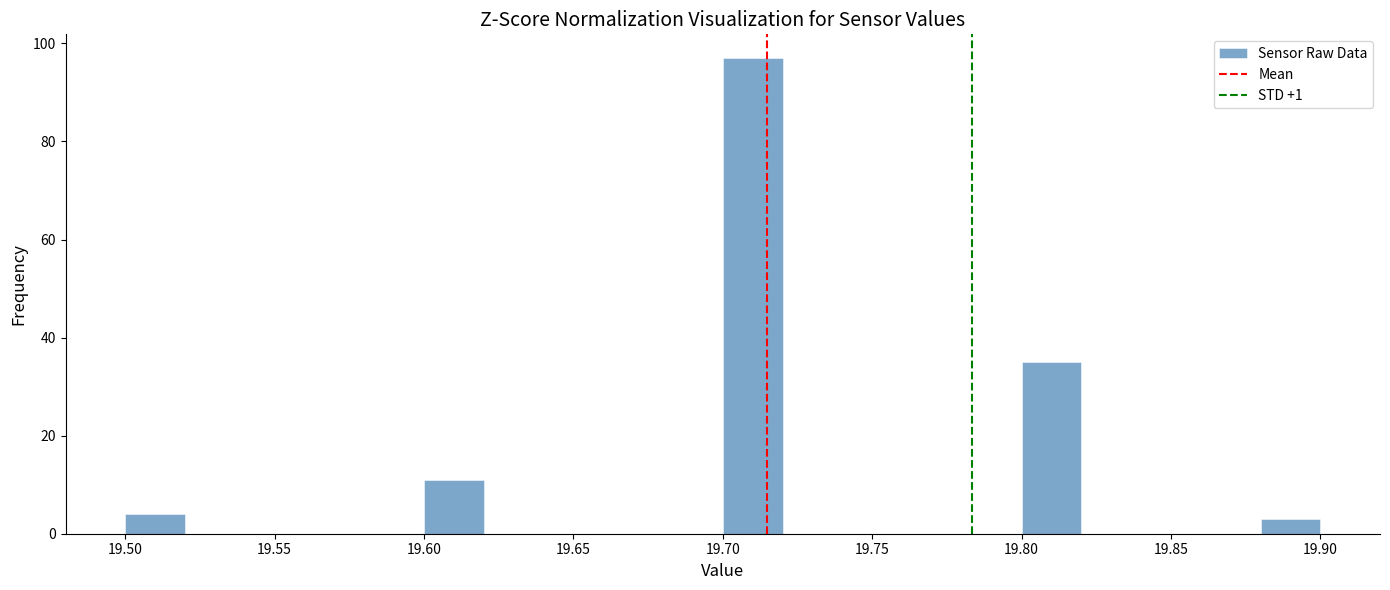

What is the height of the bar covering 19.88 to 19.90 on the x-axis? The values are not printed on the chart, so give them approximately, as read against the axis.

4